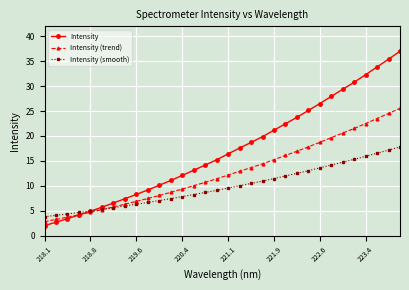

Which series has the largest range (max minus min)?

Intensity